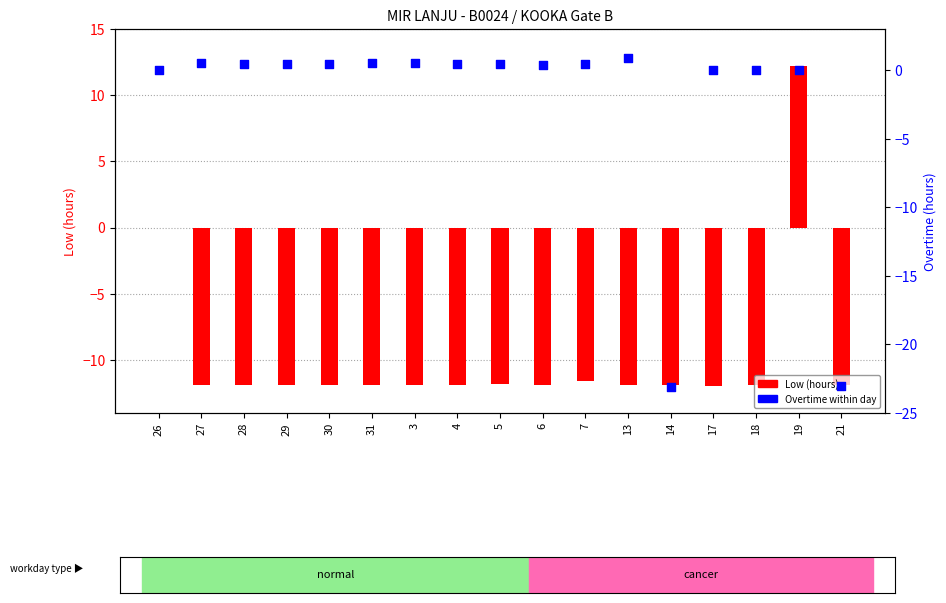

What are all the series names shown in the legend?

Low (hours), Overtime